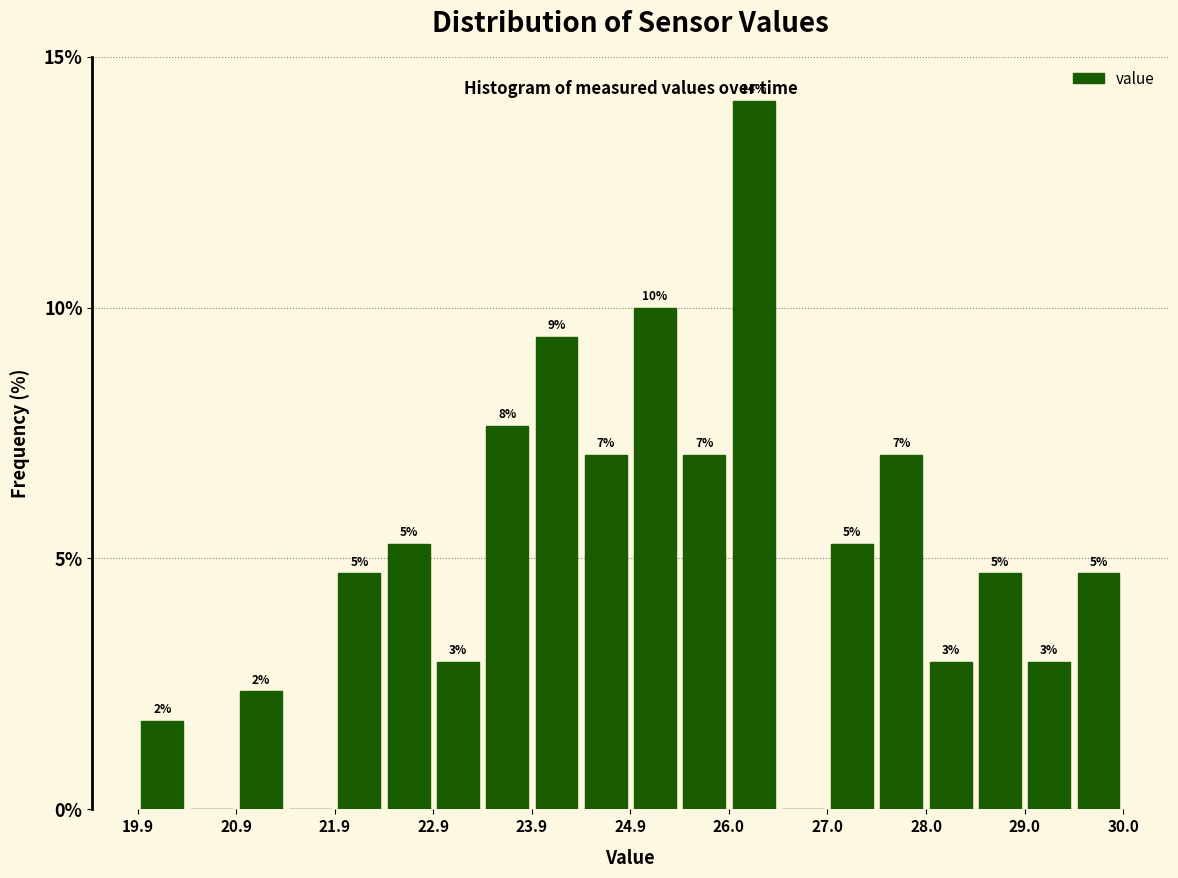

Around what value on the x-axis is the tallest bar? Give the approximate position of its centre, as read against the axis.

26.2